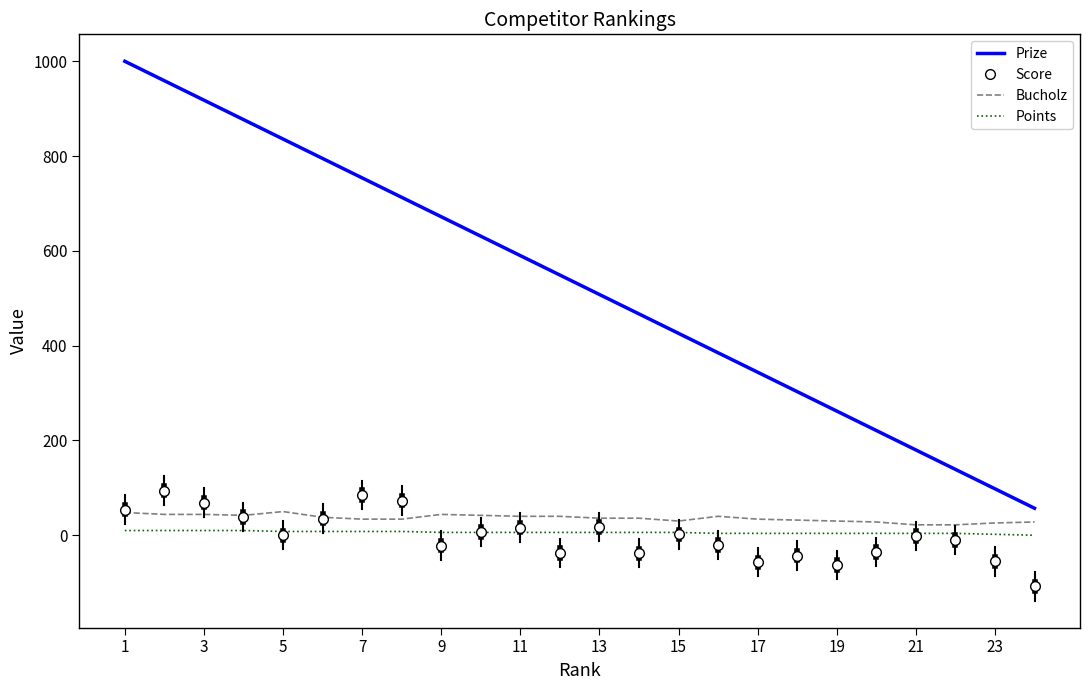

True or false: Score and Prize intersect in this chart.

False